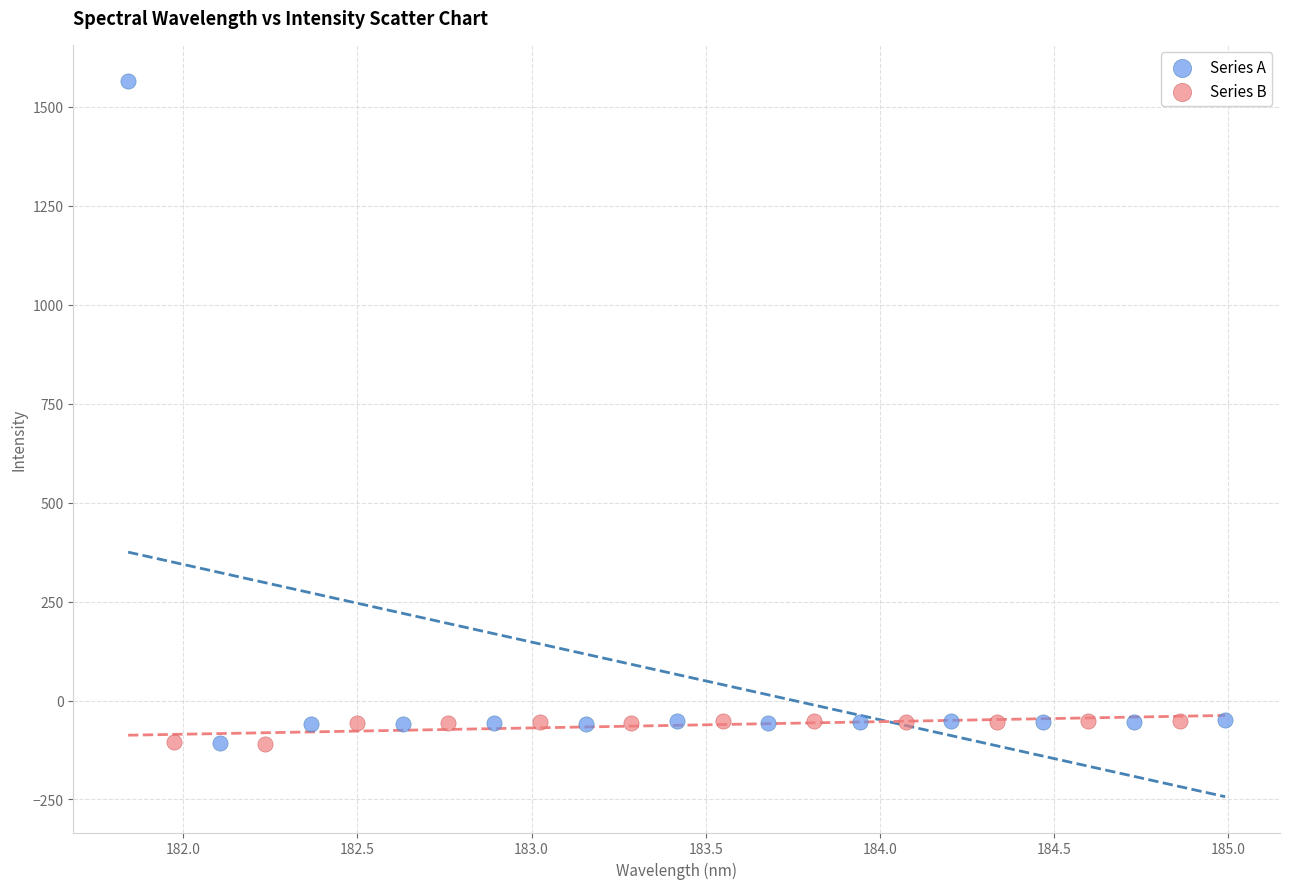

What are all the series names shown in the legend?

Series A, Series B